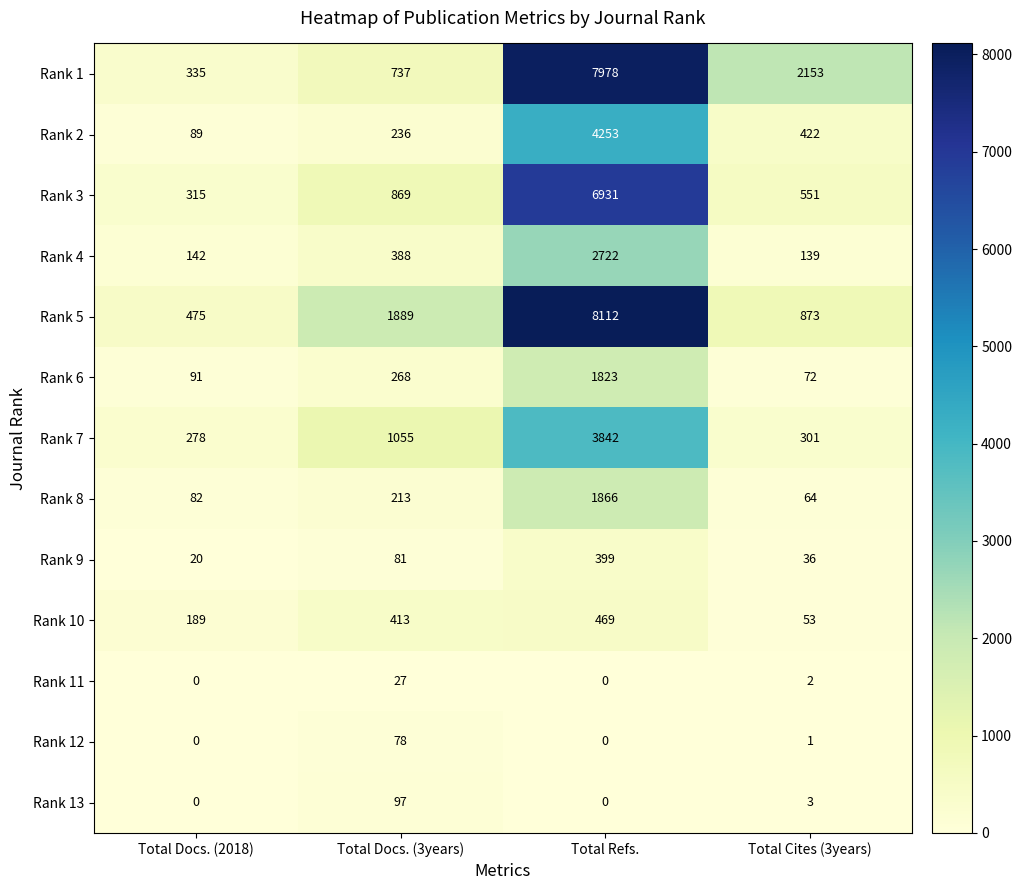

Rank the series by their maximum value, from lowest to highest.

Rank 11, Rank 12, Rank 13, Rank 9, Rank 10, Rank 6, Rank 8, Rank 4, Rank 7, Rank 2, Rank 3, Rank 1, Rank 5